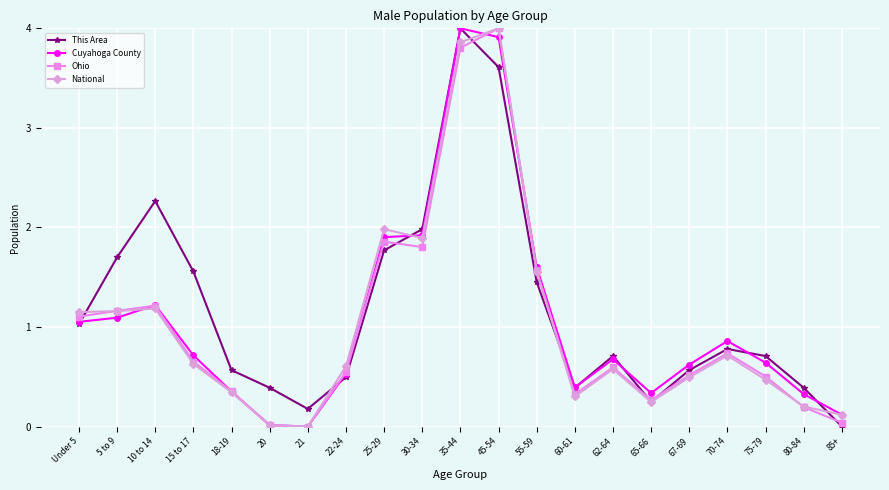

What is the label of the 16th point from the right?

20